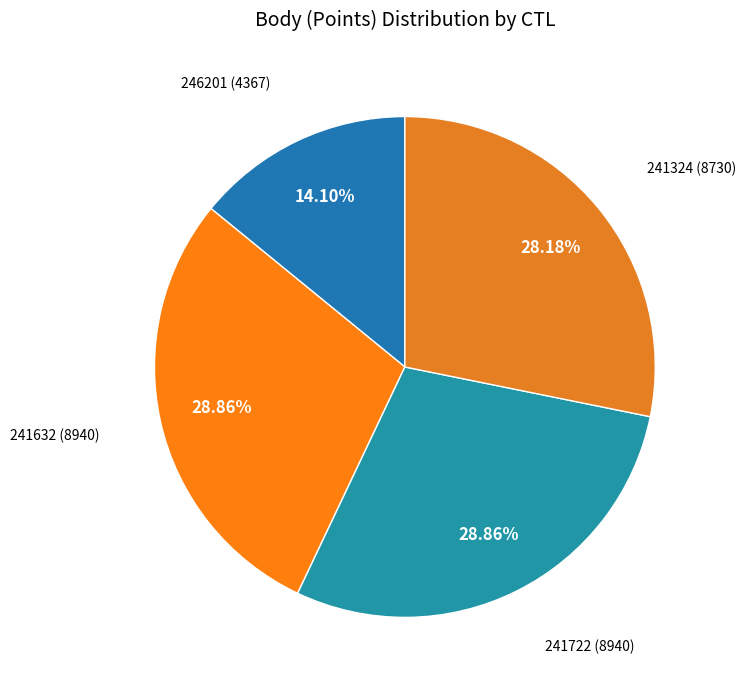

Does any single category account for the majority?

No